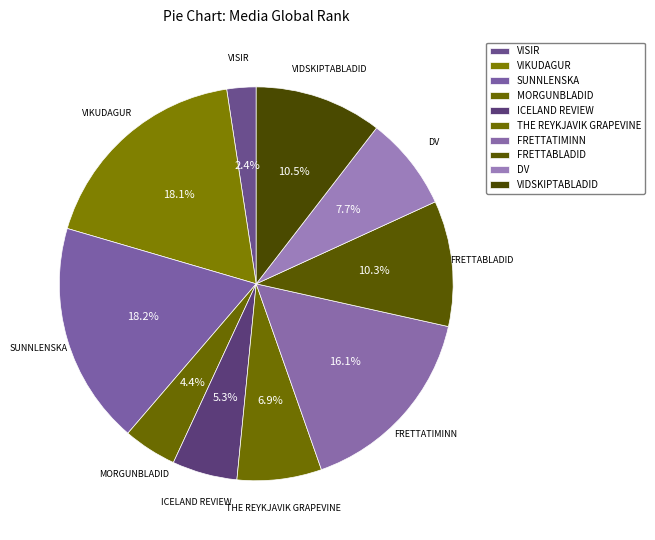

Which category has the smallest portion of the pie?

VISIR